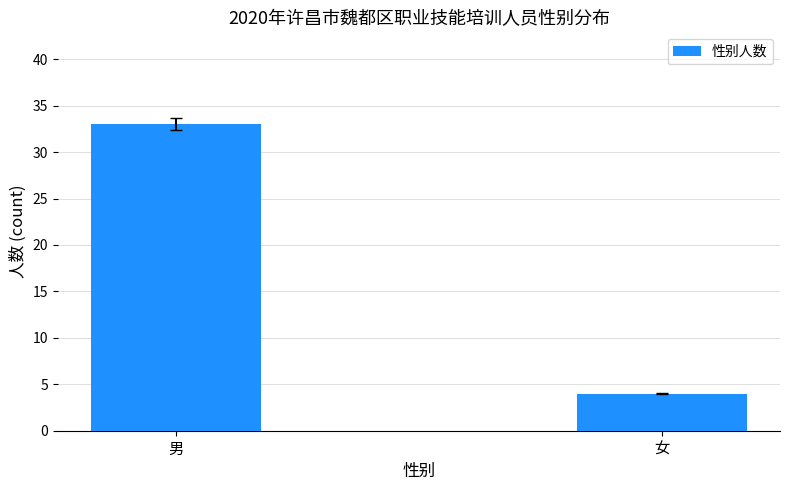

At which label is the value closest to 18?

女